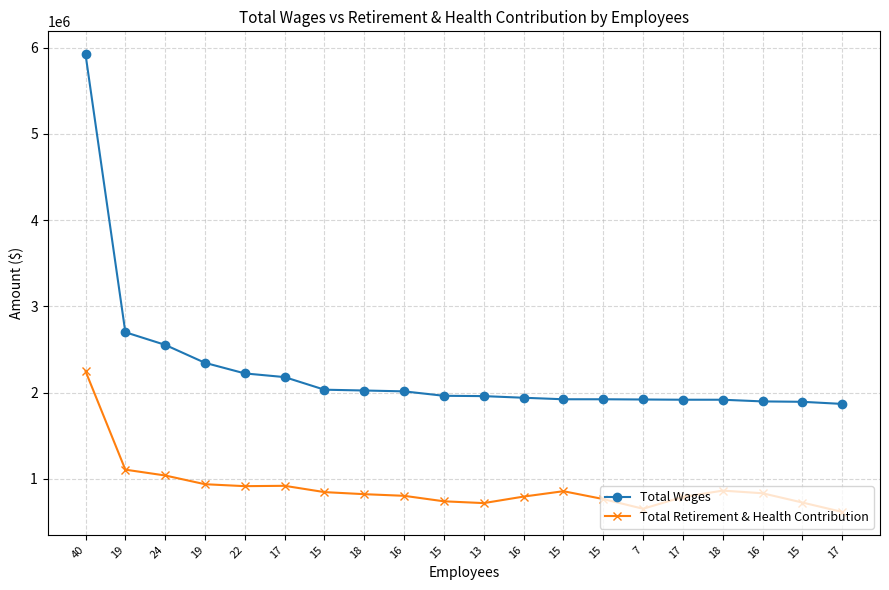

At which label is Total Wages closest to 3896558?

19